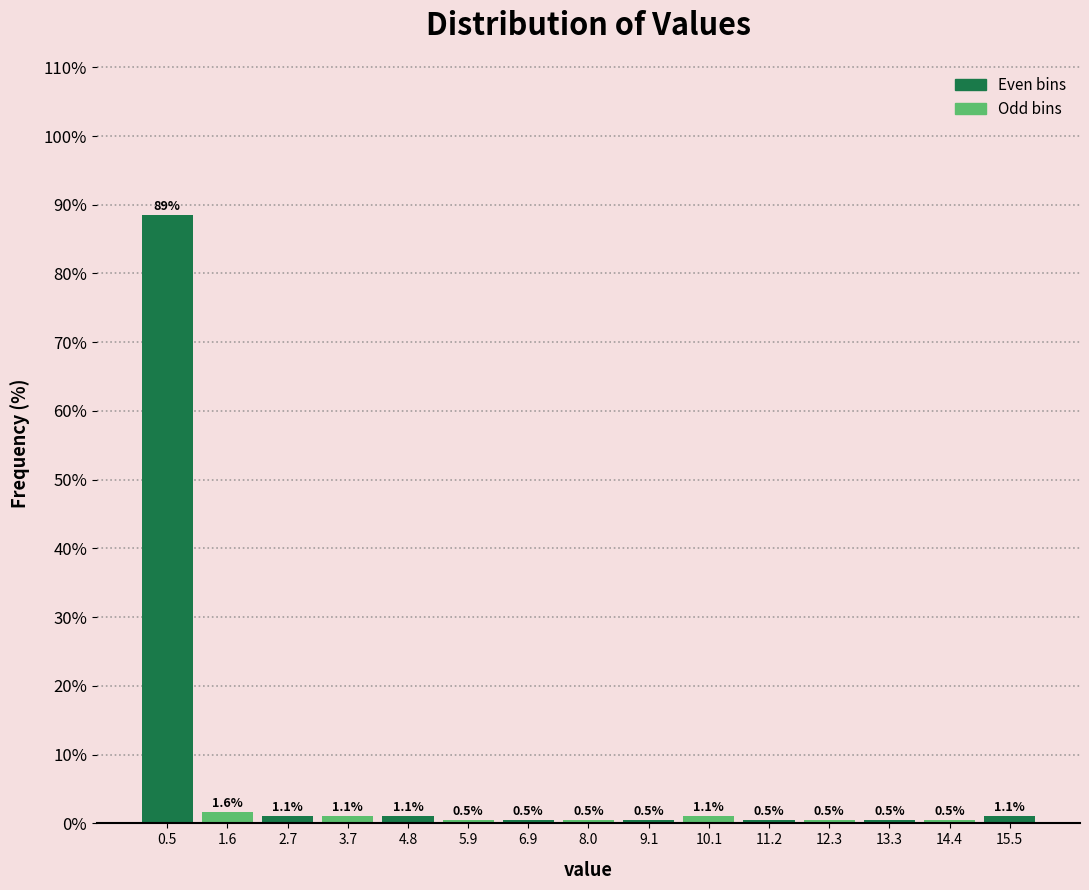

Which range on the x-axis has the tallest bar?

0.0 to 1.0